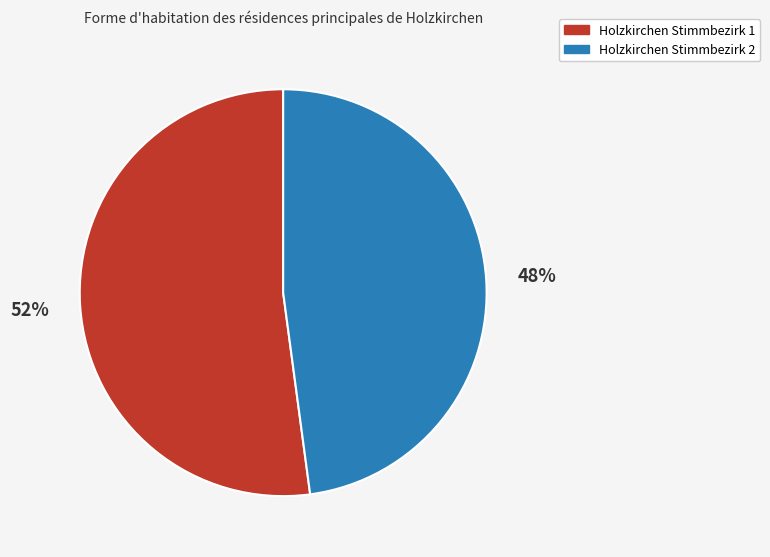

Rank the categories by value from lowest to highest.

Holzkirchen Stimmbezirk 2, Holzkirchen Stimmbezirk 1